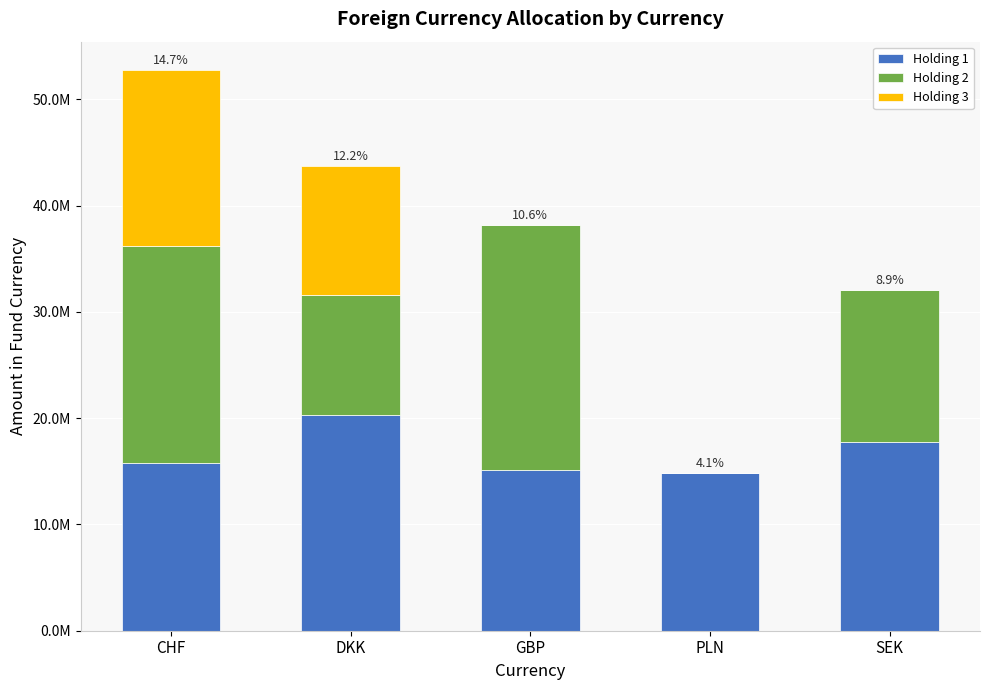

What are all the series names shown in the legend?

Holding 1, Holding 2, Holding 3